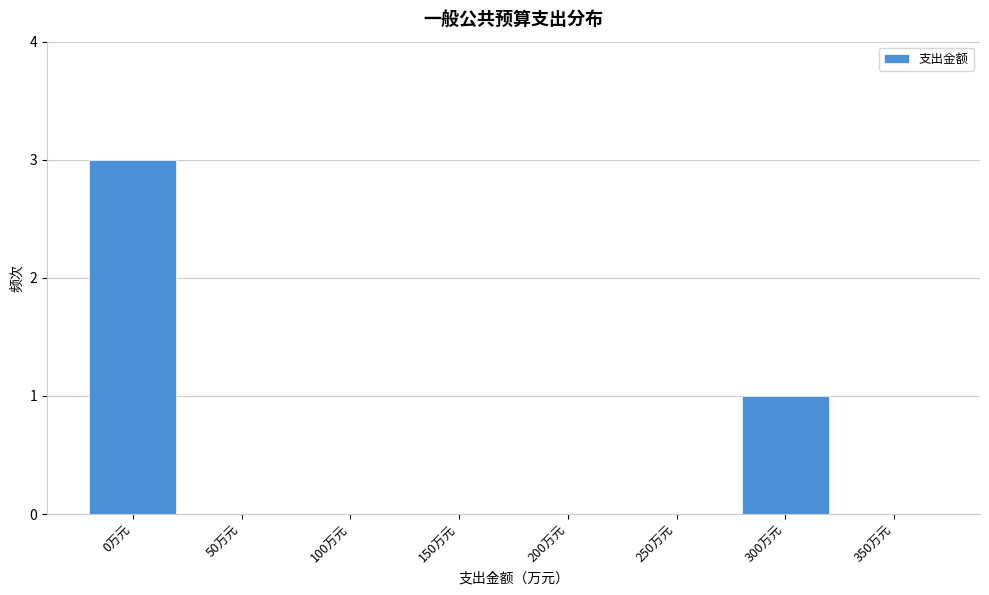

Reading left to right, list all the values displayed in this chart.

0万元=3	50万元=0	100万元=0	150万元=0	200万元=0	250万元=0	300万元=1	350万元=0